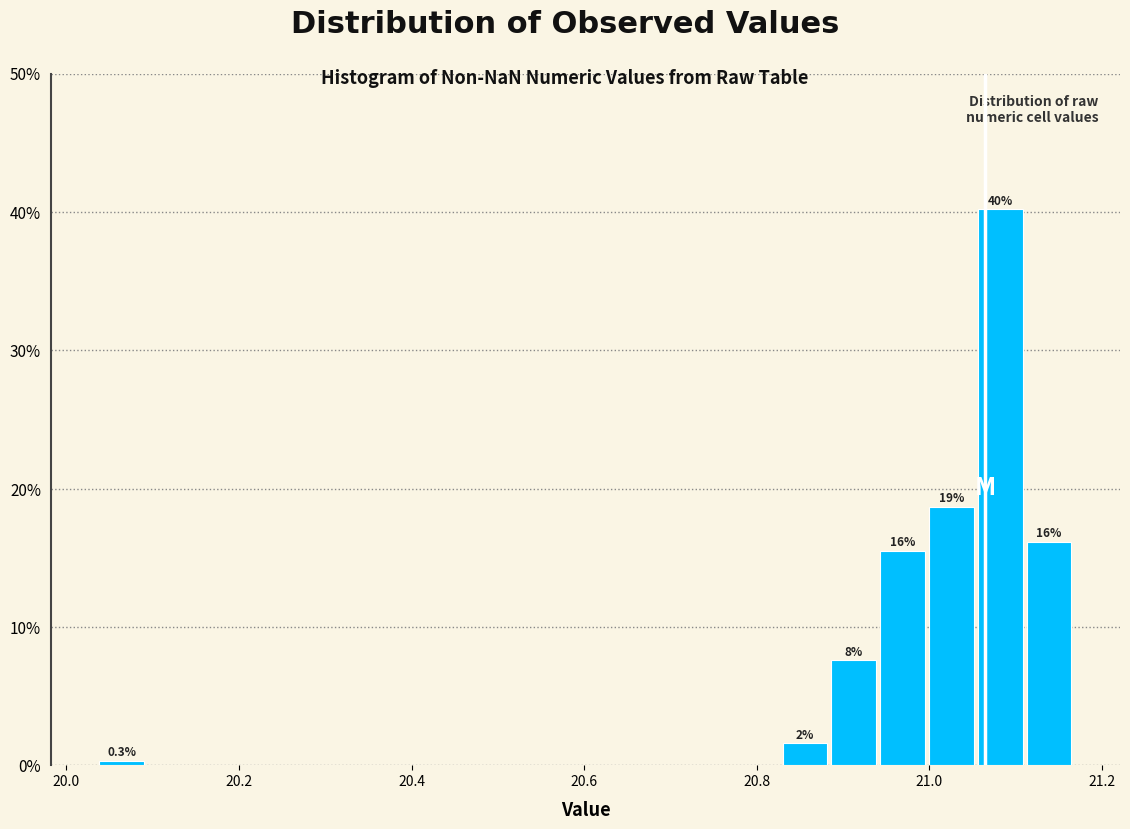

Around what value on the x-axis is the tallest bar? Give the approximate position of its centre, as read against the axis.

21.08